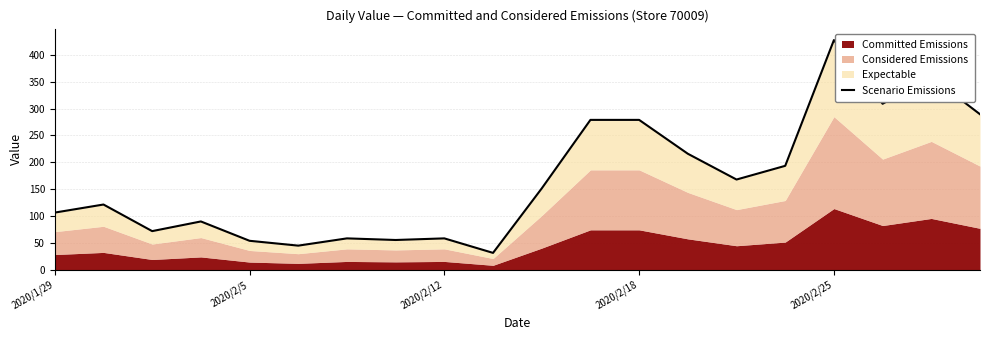

Is it true that the value at 11 is 96.0?

False